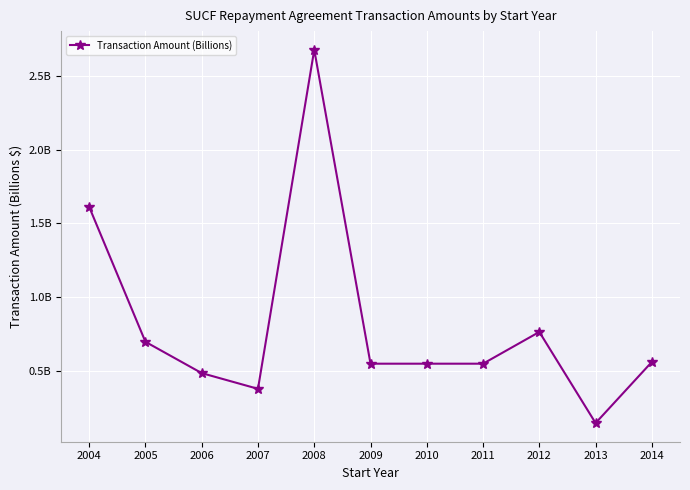

What is the change in value from 2005 to 2014?

-0.1